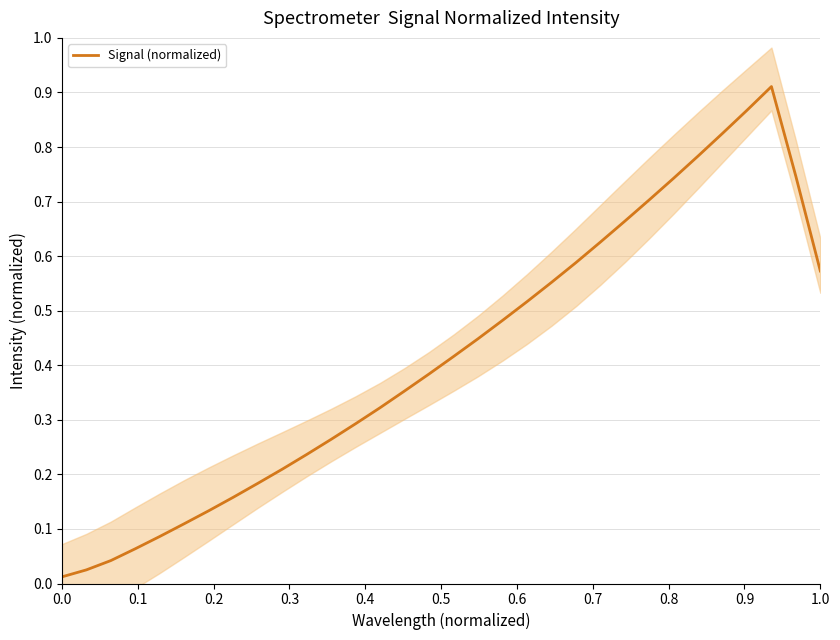

Is this an area chart (filled region under the line)?

No